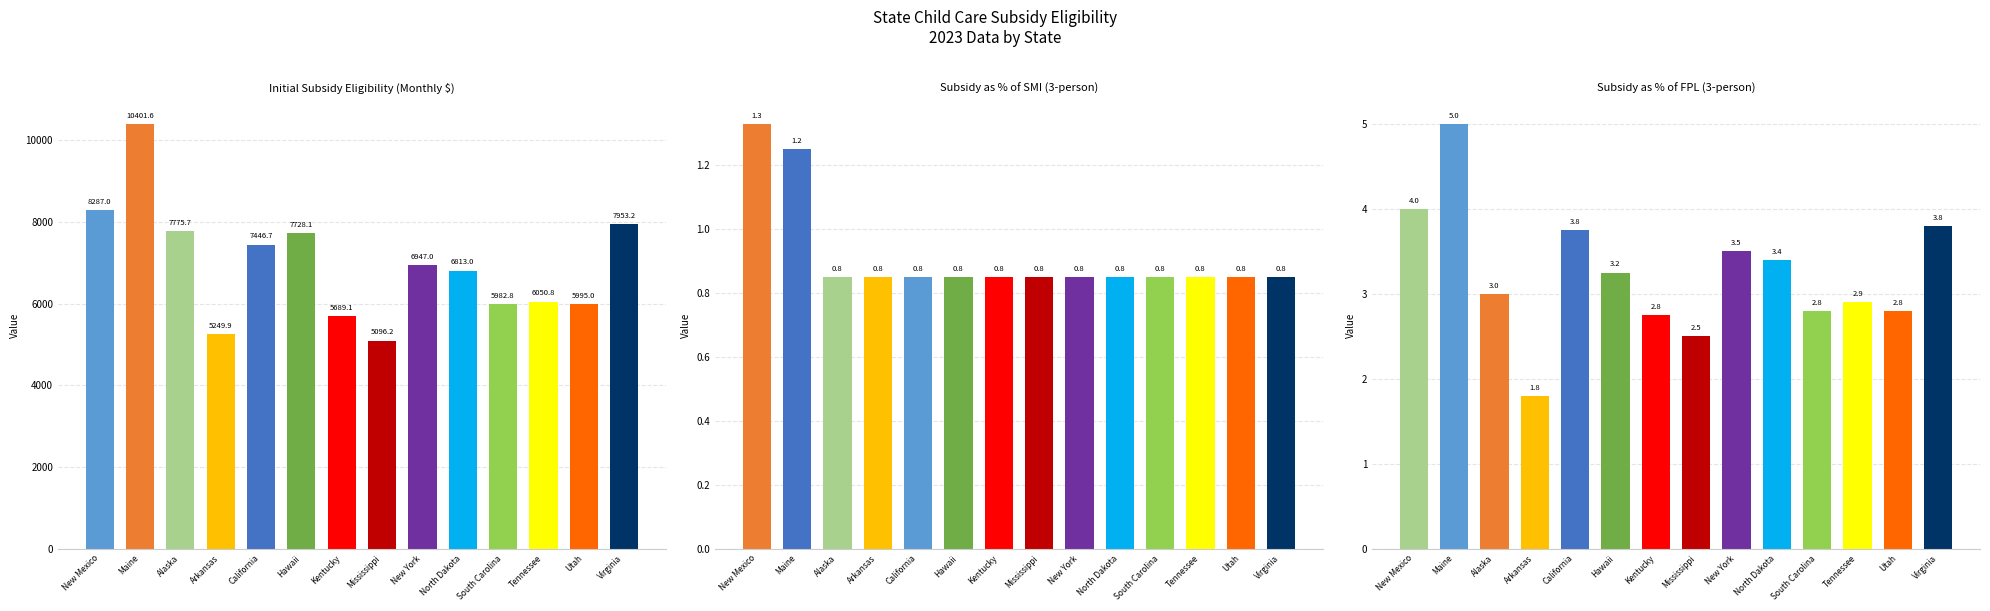

Count the number of categories in the chart.

14